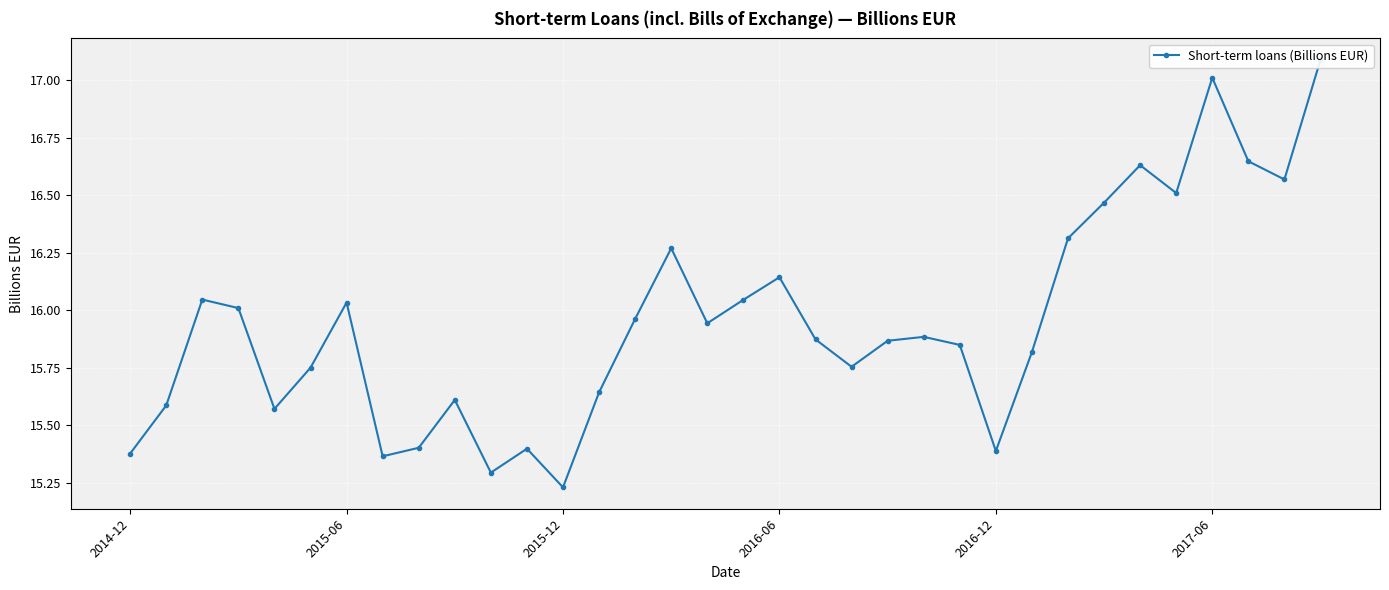

Rank the categories by value from highest to lowest.

33, 30, 31, 28, 32, 29, 27, 26, 15, 18, 2015-12, 17, 6, 2016-06, 14, 16, 22, 19, 21, 23, 25, 20, 2017-06, 13, 9, 2015-06, 2016-12, 8, 11, 24, 2014-12, 7, 10, 12